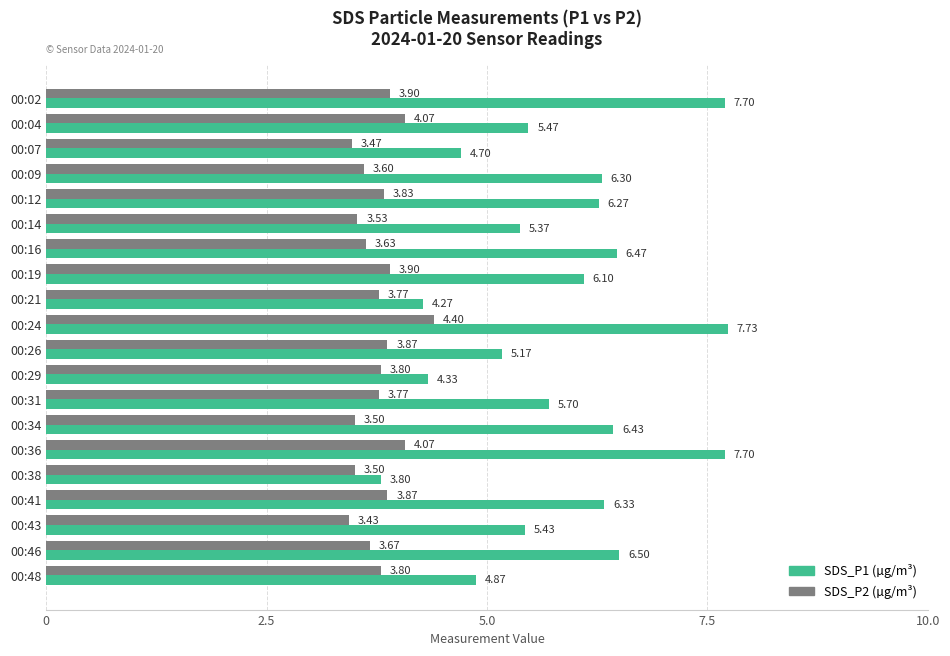

At which category is the sum across all series the highest?

00:24